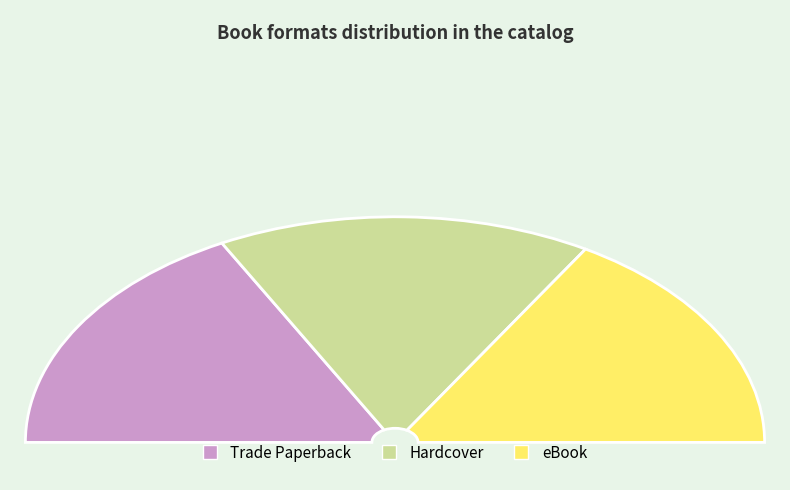

The eBook slice represents 22% of the pie. True or false?

False